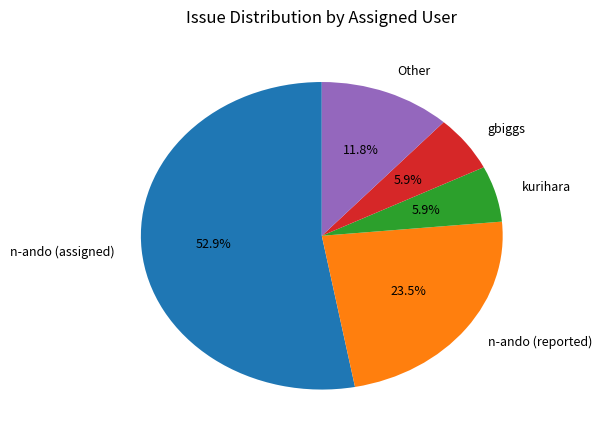

What percentage is NOT represented by Other?

88.2%